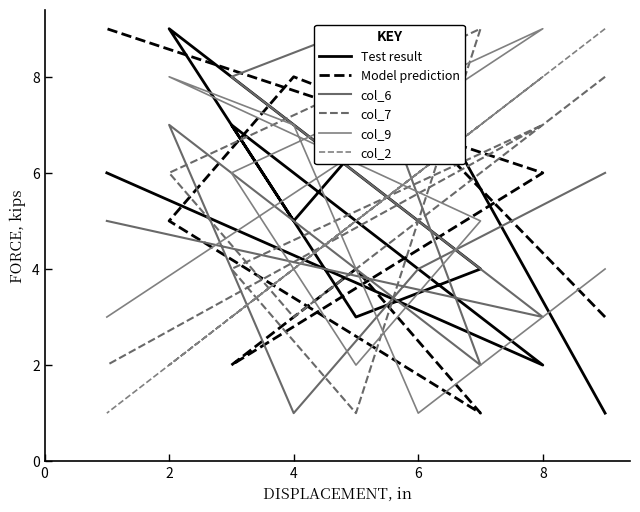

What is the minimum value shown in the chart?

1